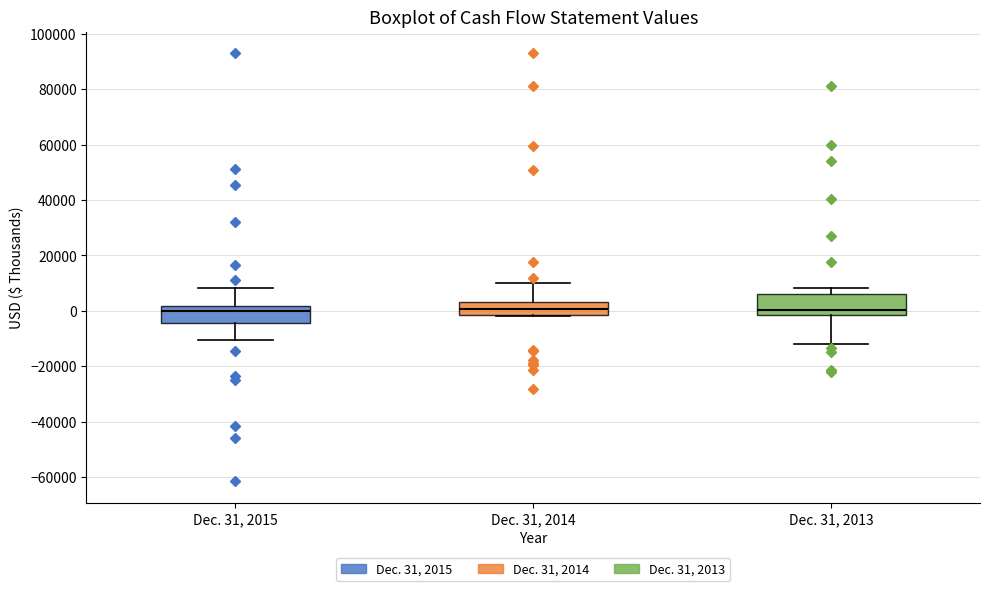

Where does the upper whisker of the box for Dec. 31, 2014 end on the y-axis? The values are not printed on the chart, so give them approximately, as read against the axis.

10000